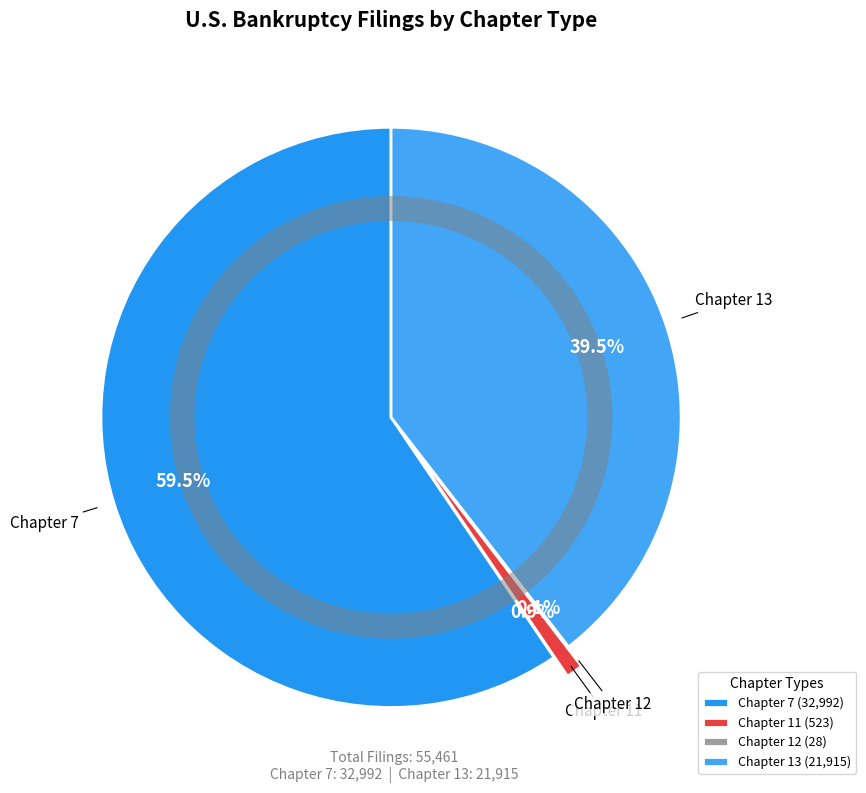

Which slice is the largest?

Chapter 7